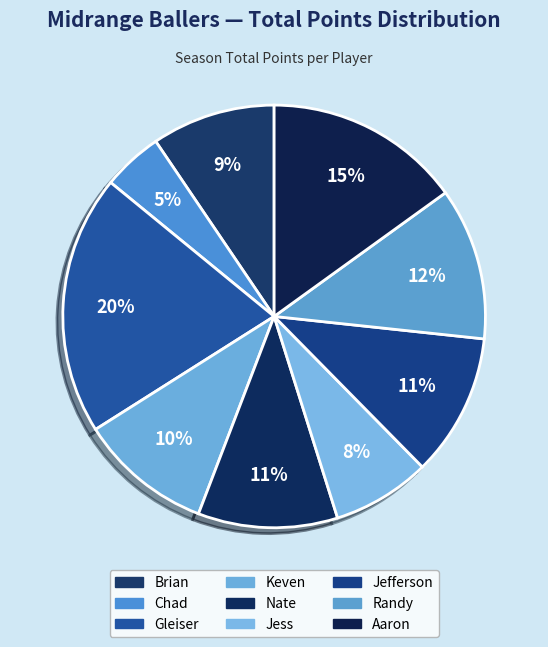

Does Nate account for over 50% of the chart?

No